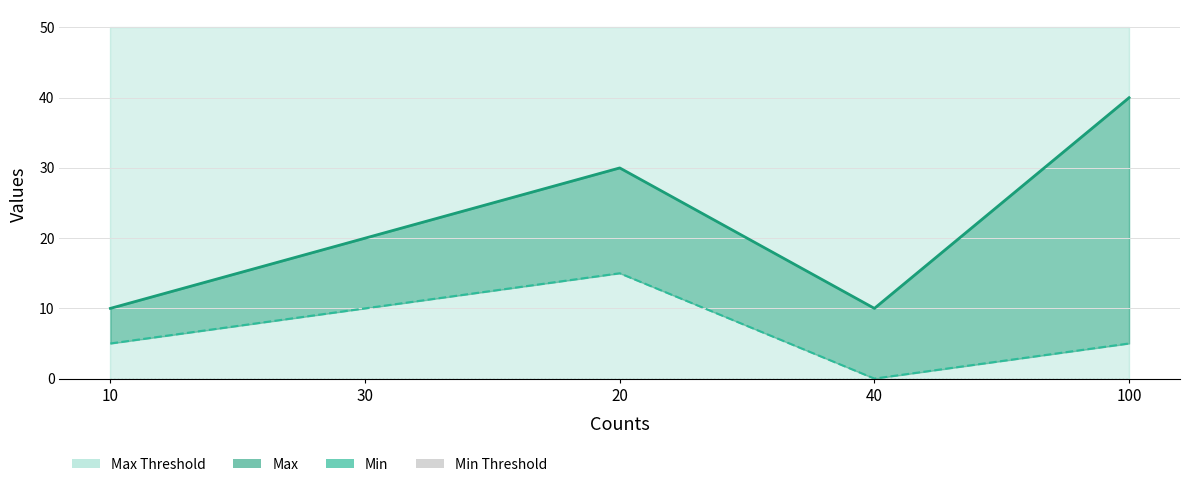

Which series has the largest range (max minus min)?

Max line